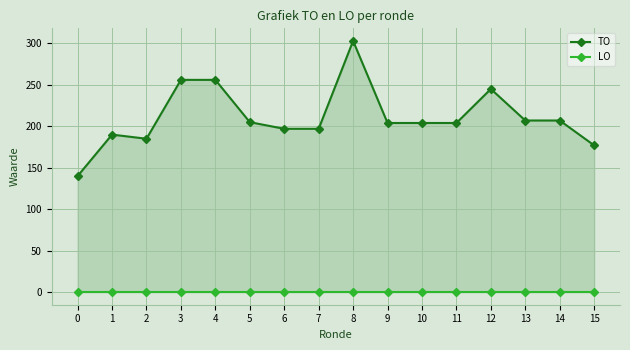

What is the spread (max minus min) of values at 5?

205